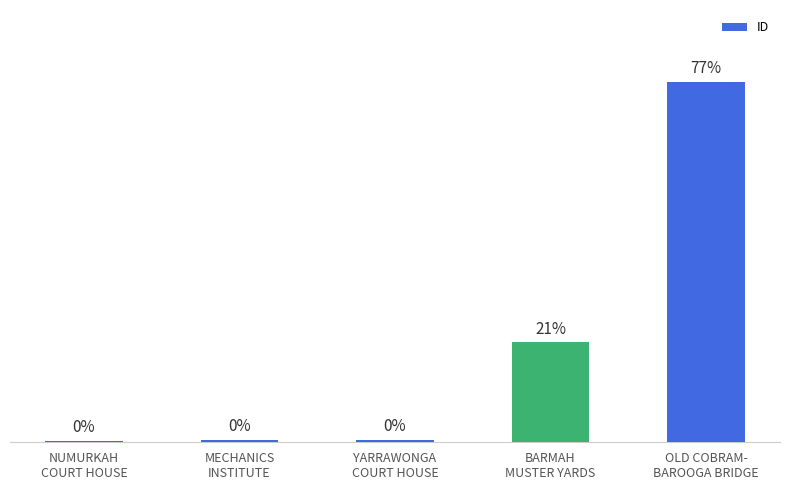

Which has a higher value, MECHANICS
INSTITUTE or YARRAWONGA
COURT HOUSE?

YARRAWONGA
COURT HOUSE